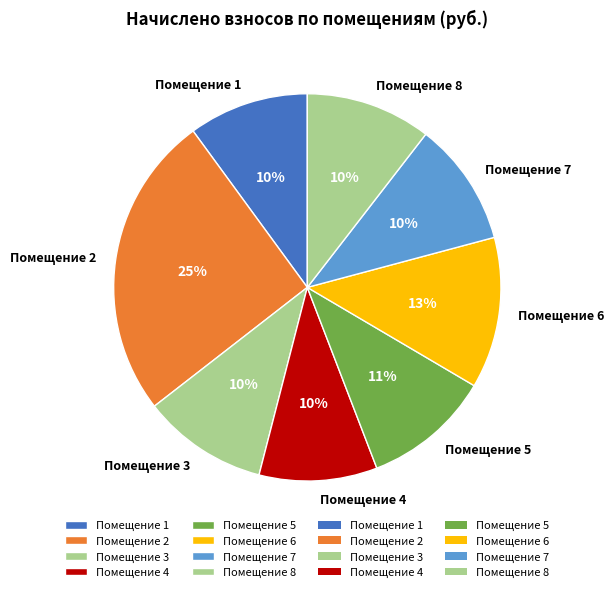

What is the largest slice in the pie chart?

Помещение 2